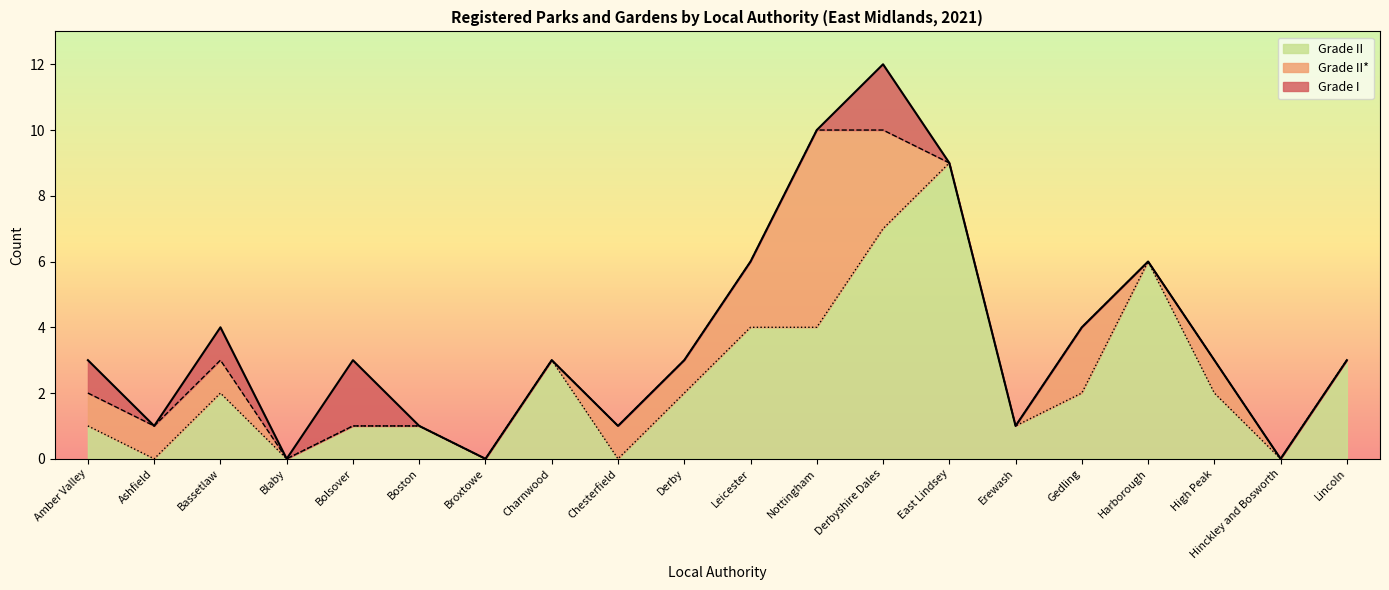

What is the total value across all series at Bolsover?

3